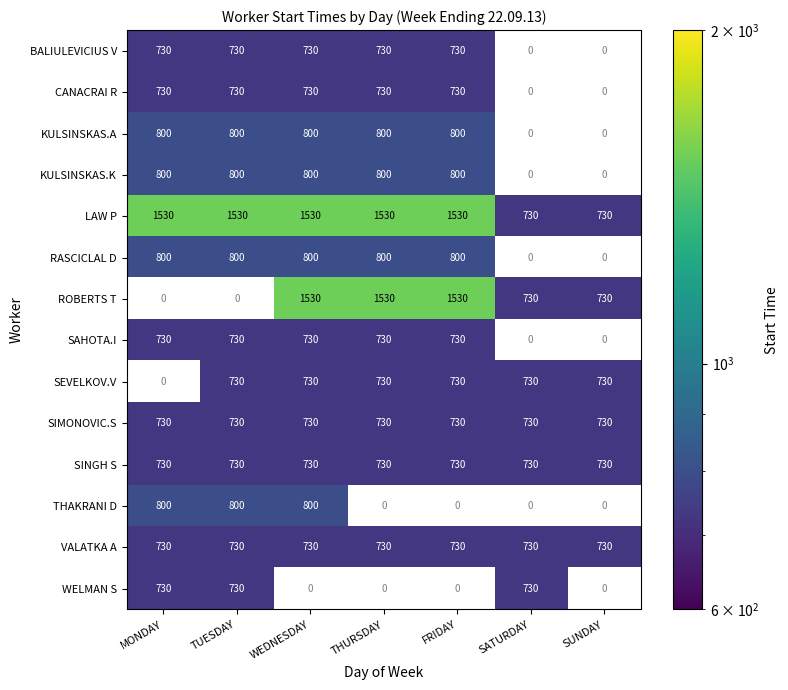

What is the highest value of the LAW P series?

1530